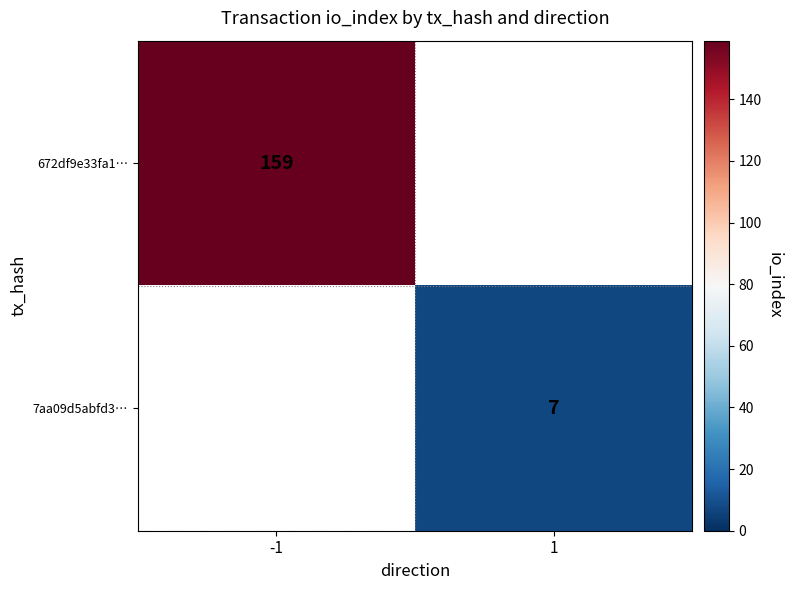

True or false: 672df9e33fa1… has a value of 266 at -1.

False